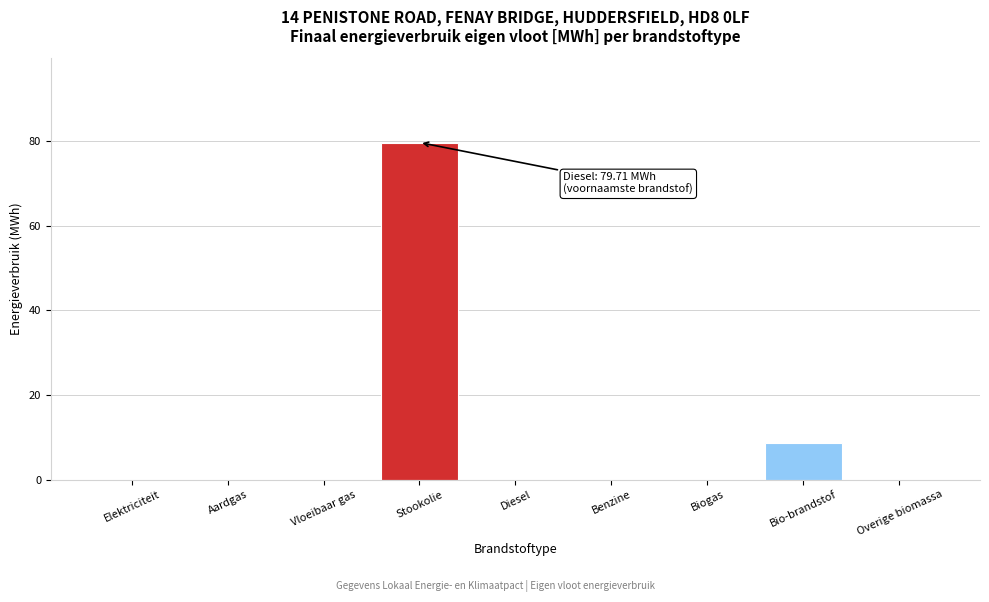

Reading right to left, what are all the values shown in this chart?

Overige biomassa=0.0	Bio-brandstof=8.5	Biogas=0.0	Benzine=0.0	Diesel=0.0	Stookolie=79.7	Vloeibaar gas=0.0	Aardgas=0.0	Elektriciteit=0.0